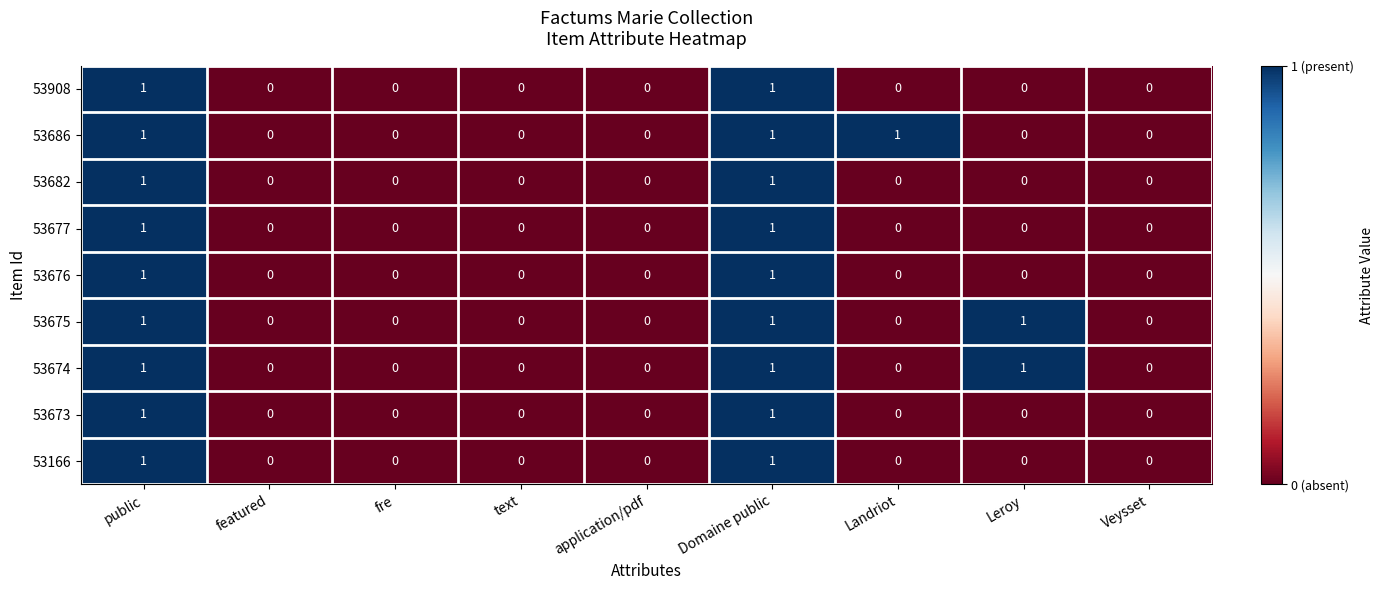

The value of 53677 at featured is 0. True or false?

True